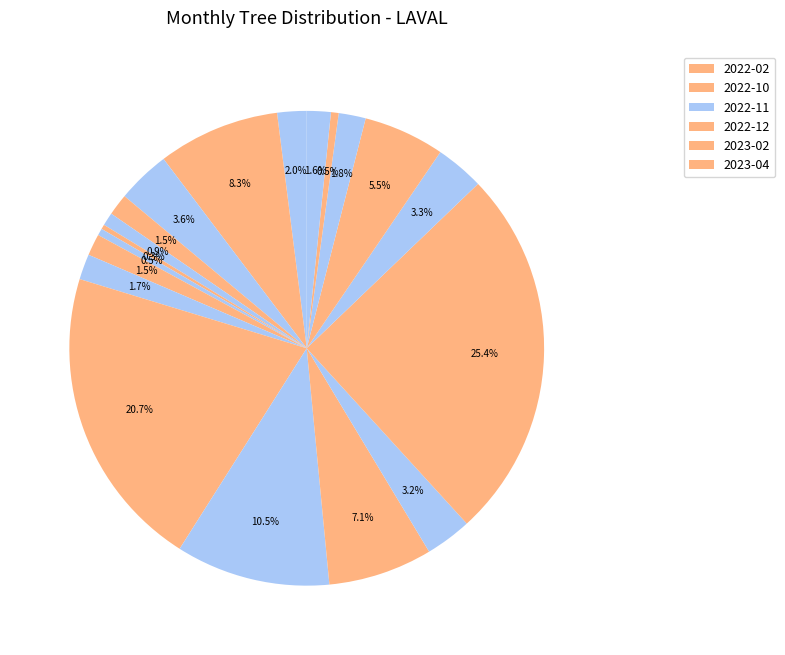

How many slices are in this pie chart?

19